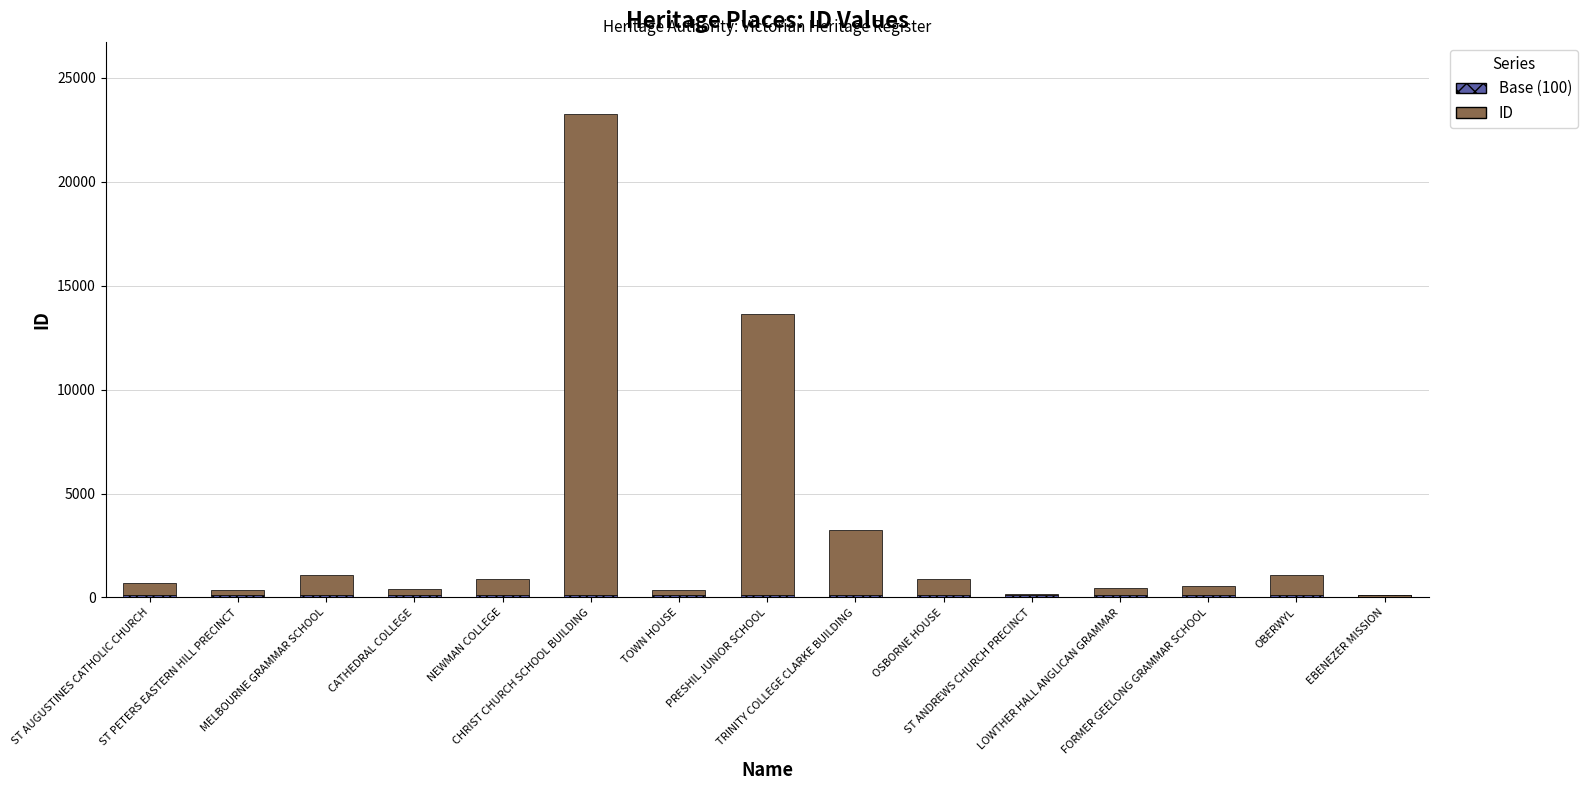

What is the difference between the highest and lowest values at TRINITY COLLEGE CLARKE BUILDING?

3052